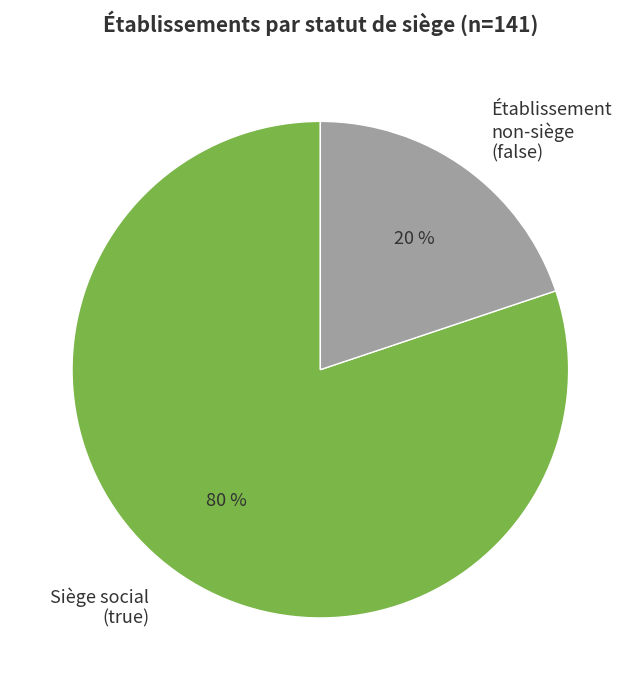

To the nearest percent, what portion does Siège social (true) represent?

80%